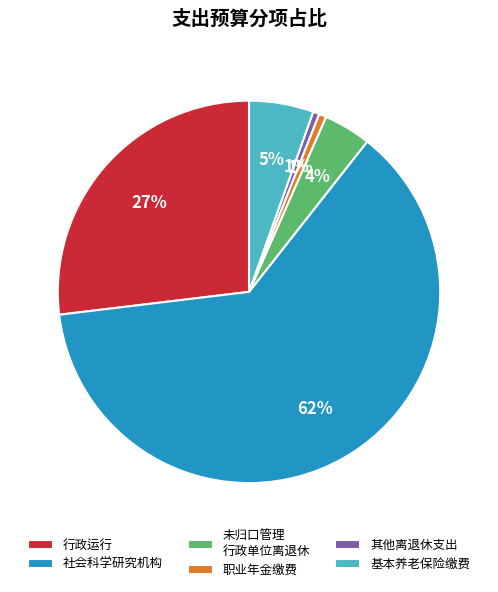

Which has a higher value, 社会科学研究机构 or 基本养老保险缴费?

社会科学研究机构